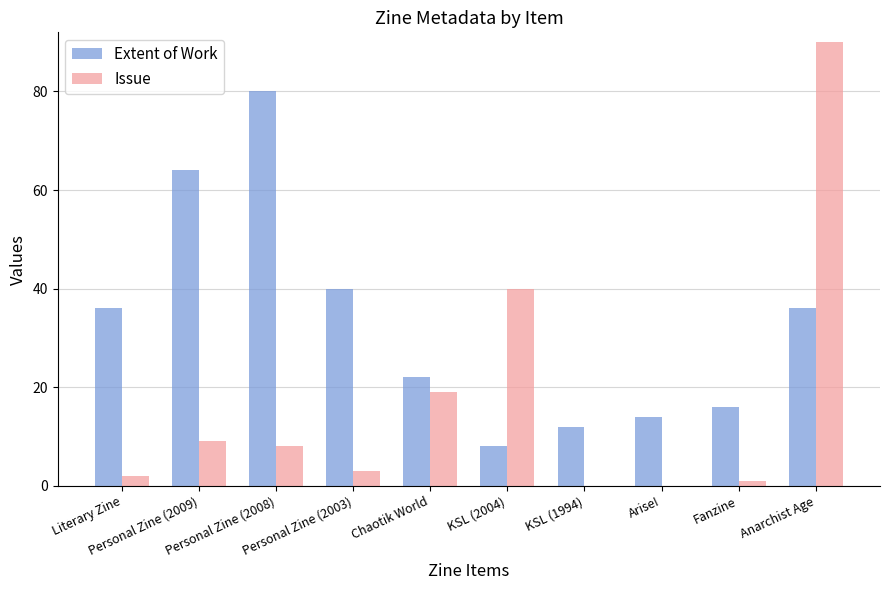

What is the difference between the Extent of Work values at Personal Zine (2003) and Arise!?

26